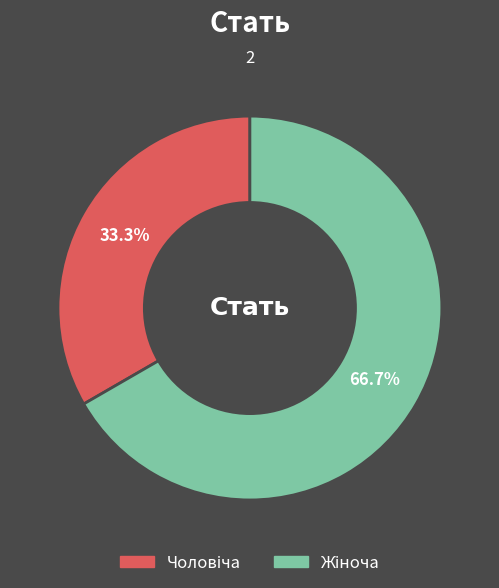

Is there a majority slice in this chart?

Yes